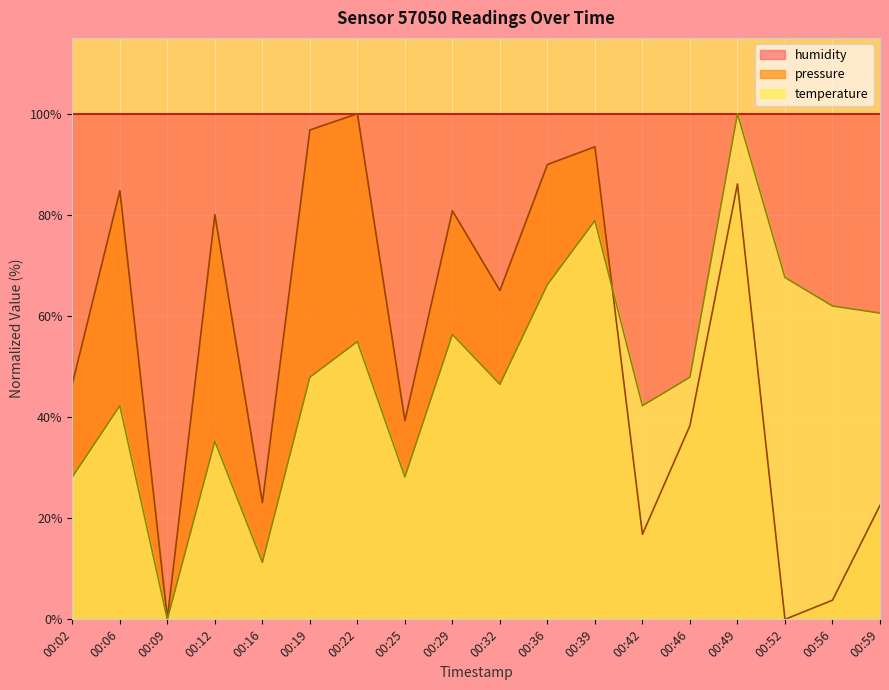

Where is the first local minimum for temperature?

00:09